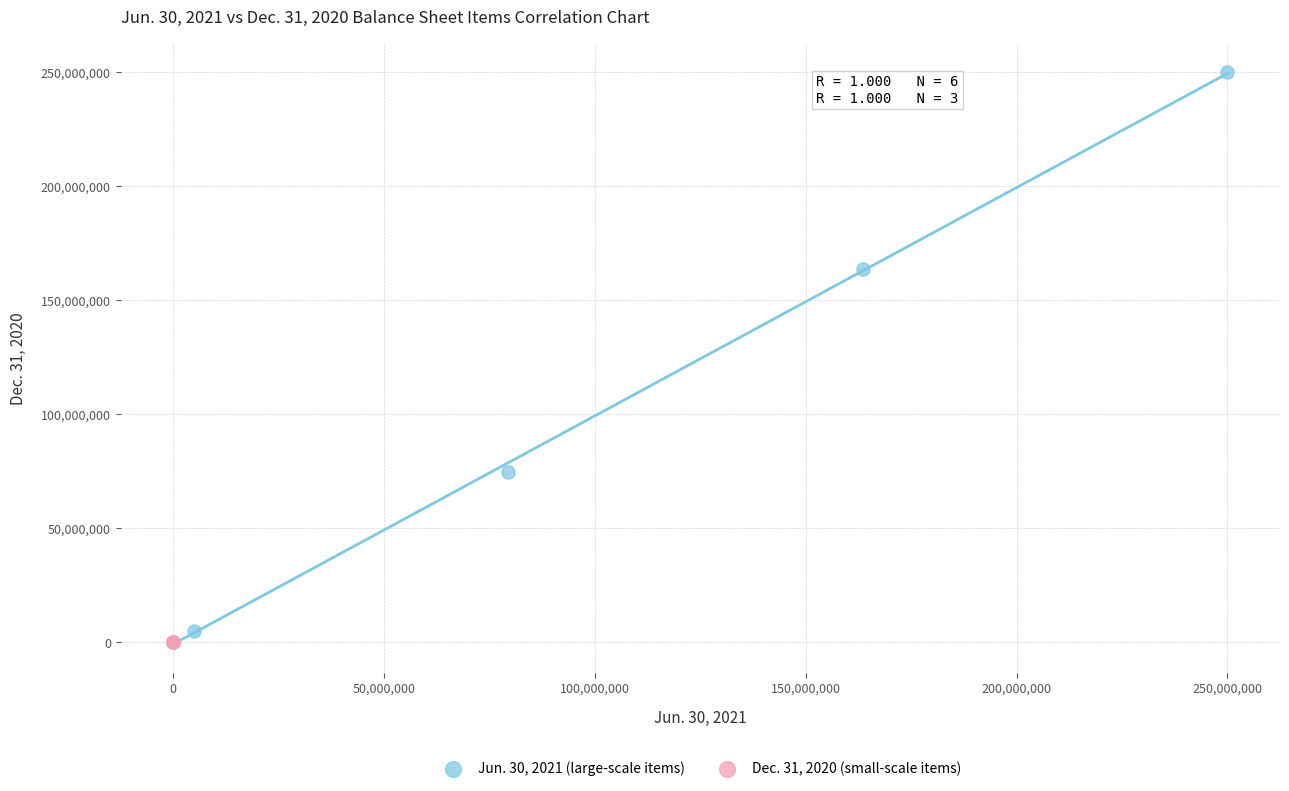

Which series has the largest Y range (max minus min)?

Jun. 30, 2021 (large-scale items)